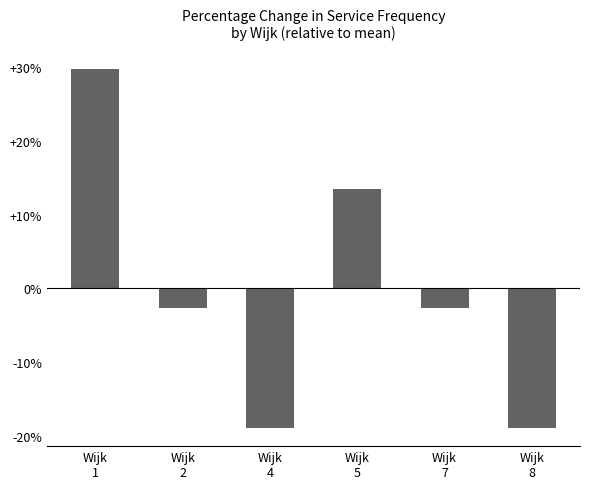

The value at Wijk
2 is -2.7. True or false?

True